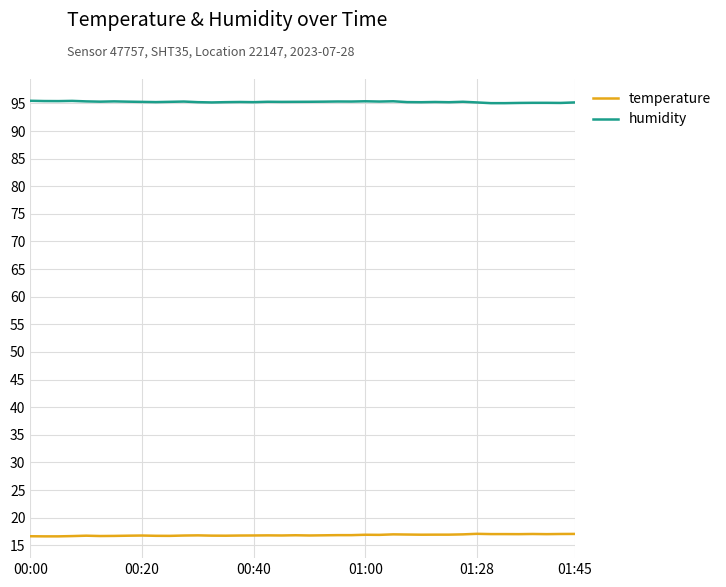

List the series in order of their peak value, highest first.

humidity, temperature